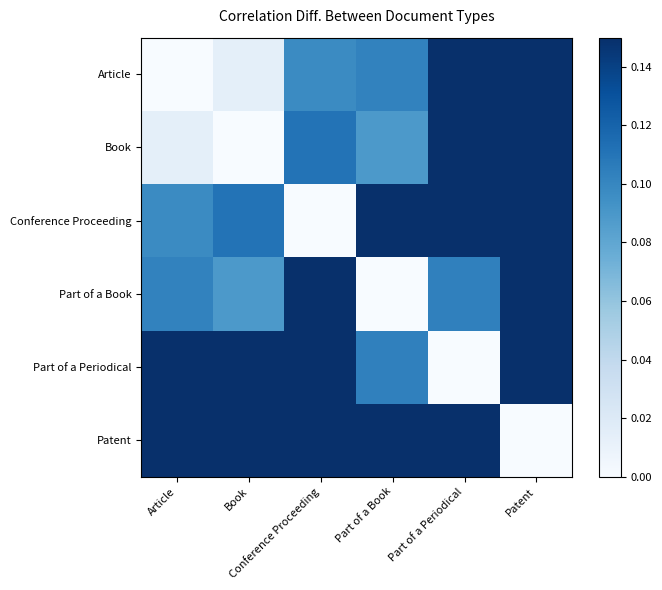

What is the total value across all series at Conference Proceeding?

1.2